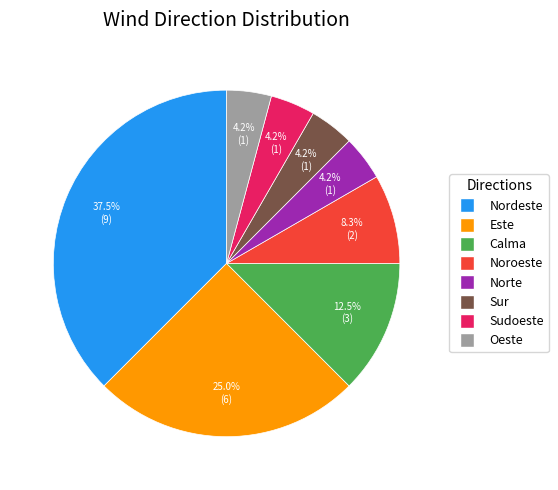

To the nearest percent, what is the difference between the Calma and Sur slice percentages?

8%